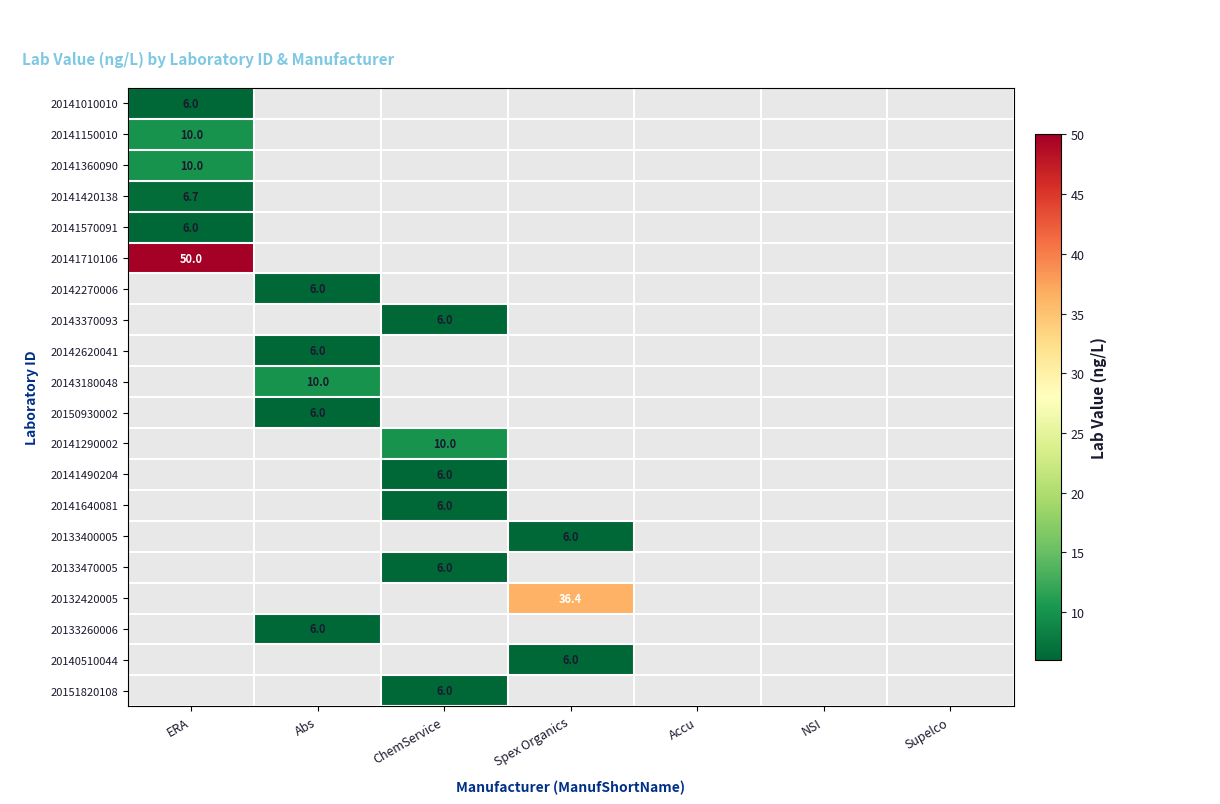

At how many categories does at least one series exceed 12?

2